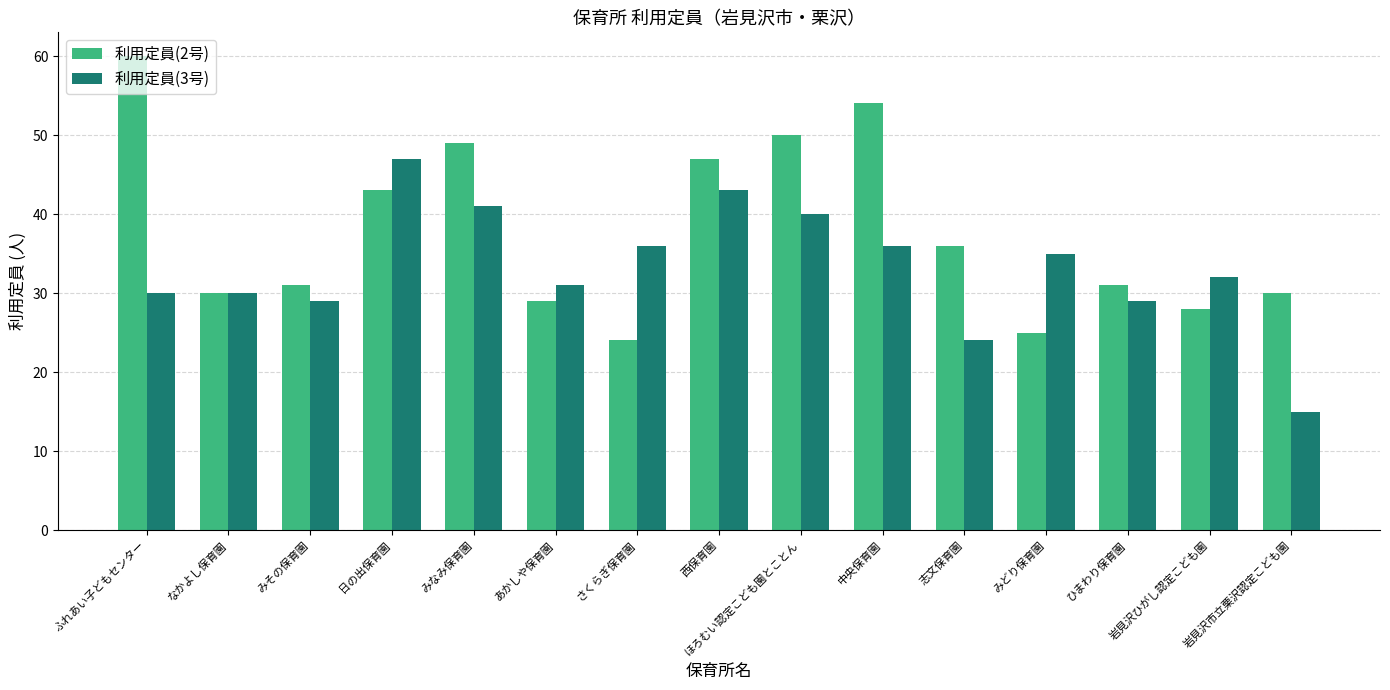

What is the total value across all series at 岩見沢市立栗沢認定こども園?

45